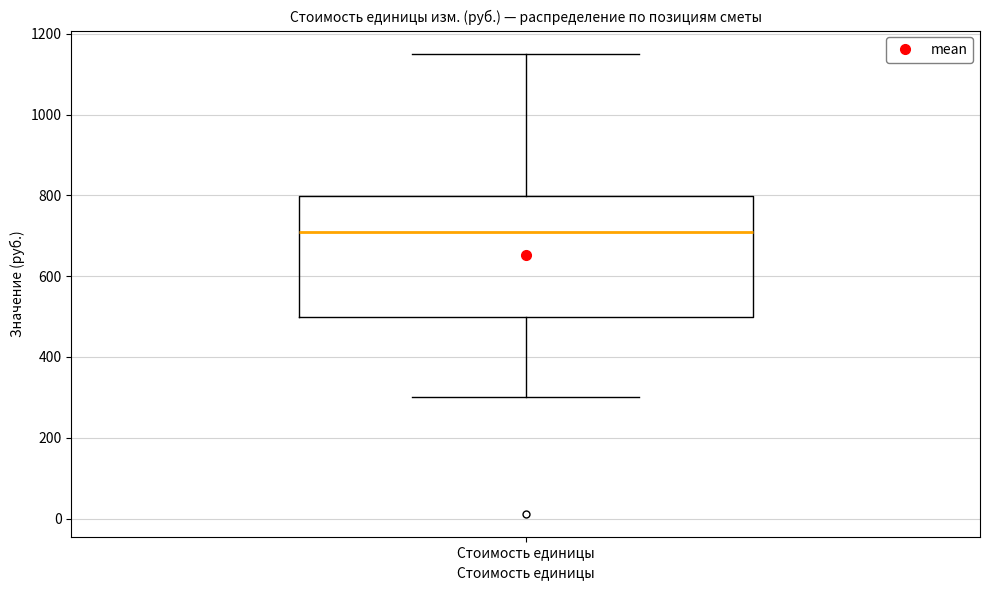

Where is the lower edge of the box for Стоимость единицы on the y-axis? The values are not printed on the chart, so give them approximately, as read against the axis.

500